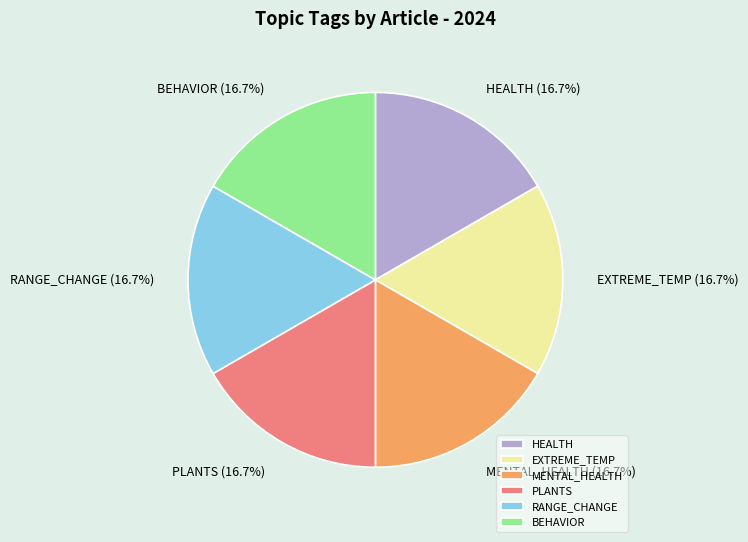

Combined, do HEALTH and PLANTS account for over 50%?

No